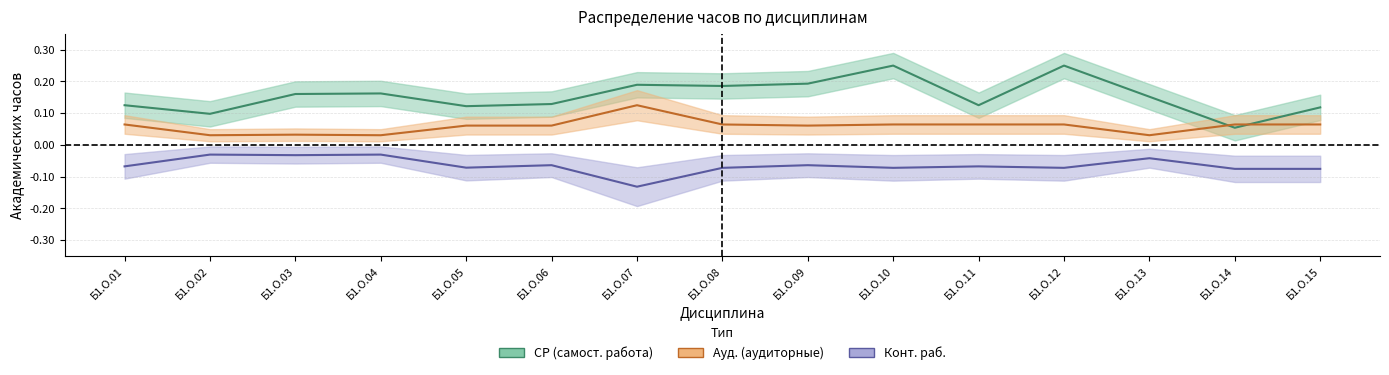

Is this an area chart (filled region under the line)?

No